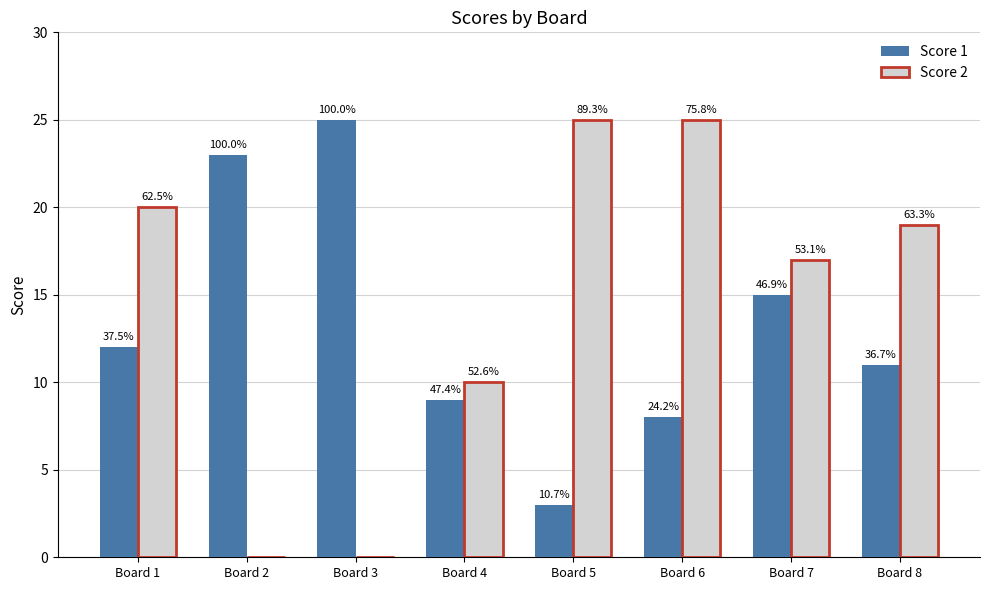

Which series has the largest total across all categories?

Score 2